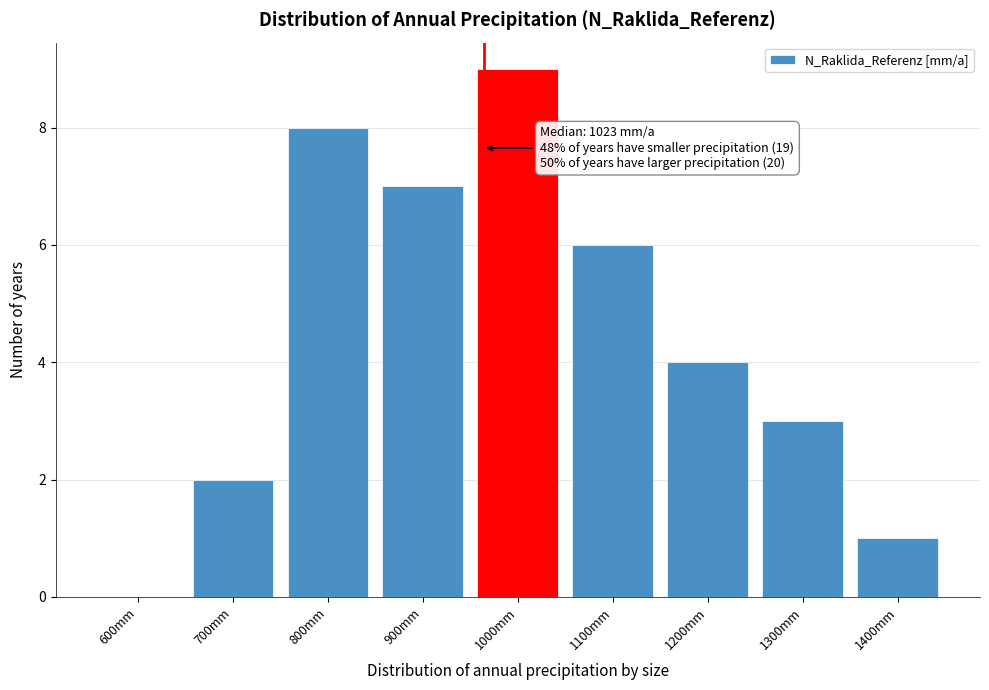

Reading right to left, transcribe all the data shown in this chart.

1400mm=1	1300mm=3	1200mm=4	1100mm=6	1000mm=9	900mm=7	800mm=8	700mm=2	600mm=0